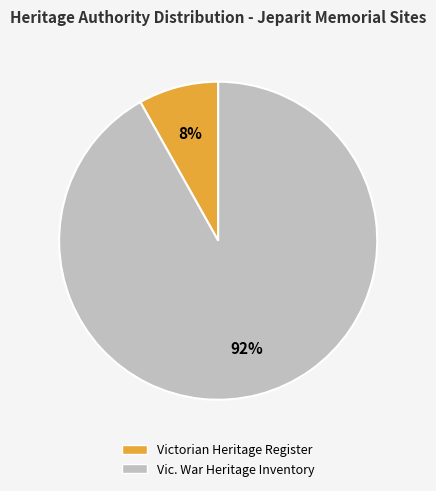

Which category has the smallest portion of the pie?

Victorian Heritage Register